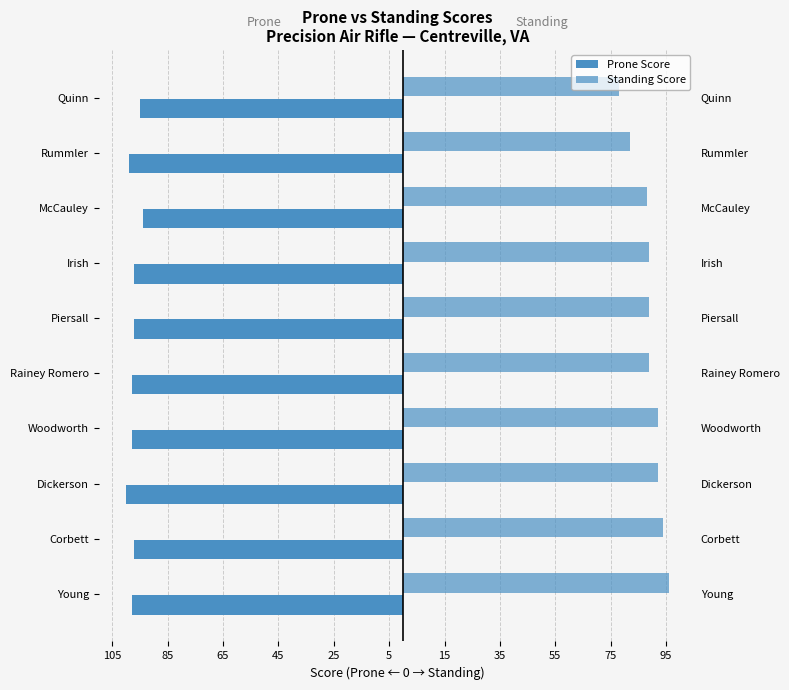

Reading left to right, what are all the values shown in this chart?

Prone Score: -98	-97	-100	-98	-98	-97	-97	-94	-99	-95
Standing Score: 96	94	92	92	89	89	89	88	82	78